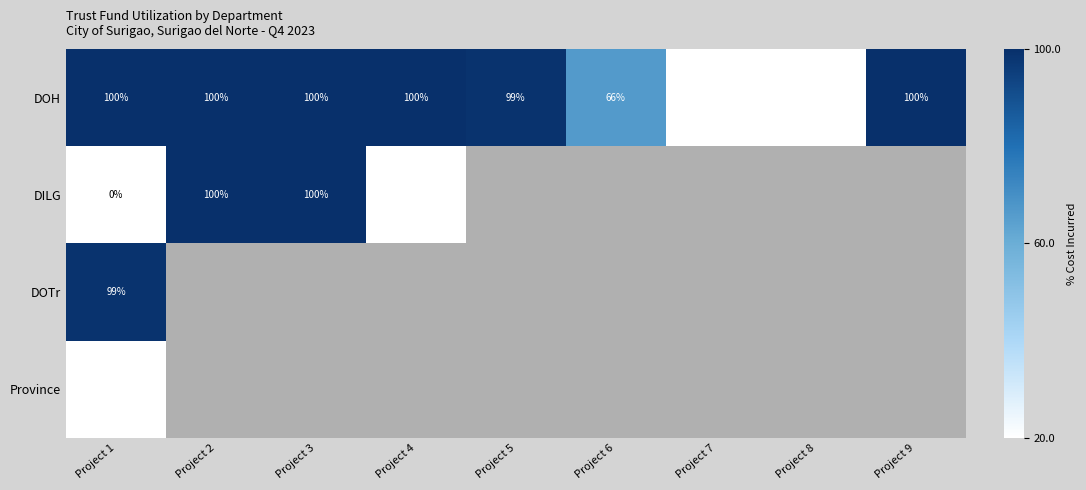

The DOH series shows 100 at Project 9. True or false?

True